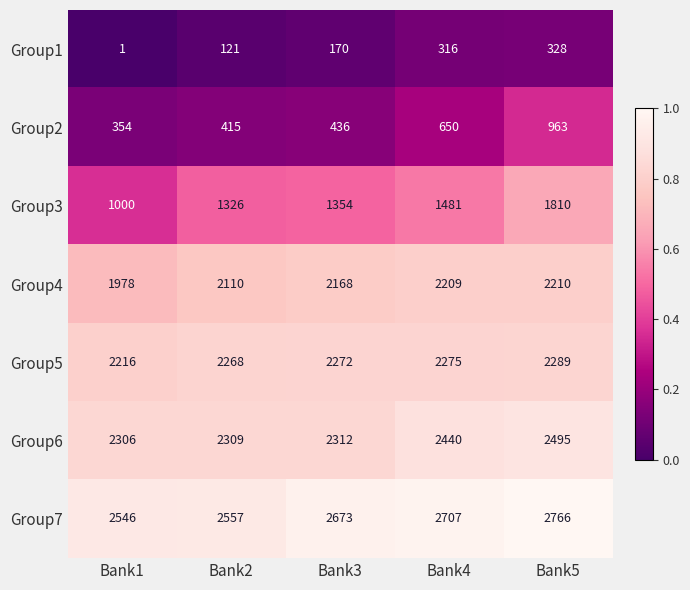

What is the maximum value for Group3?

1810